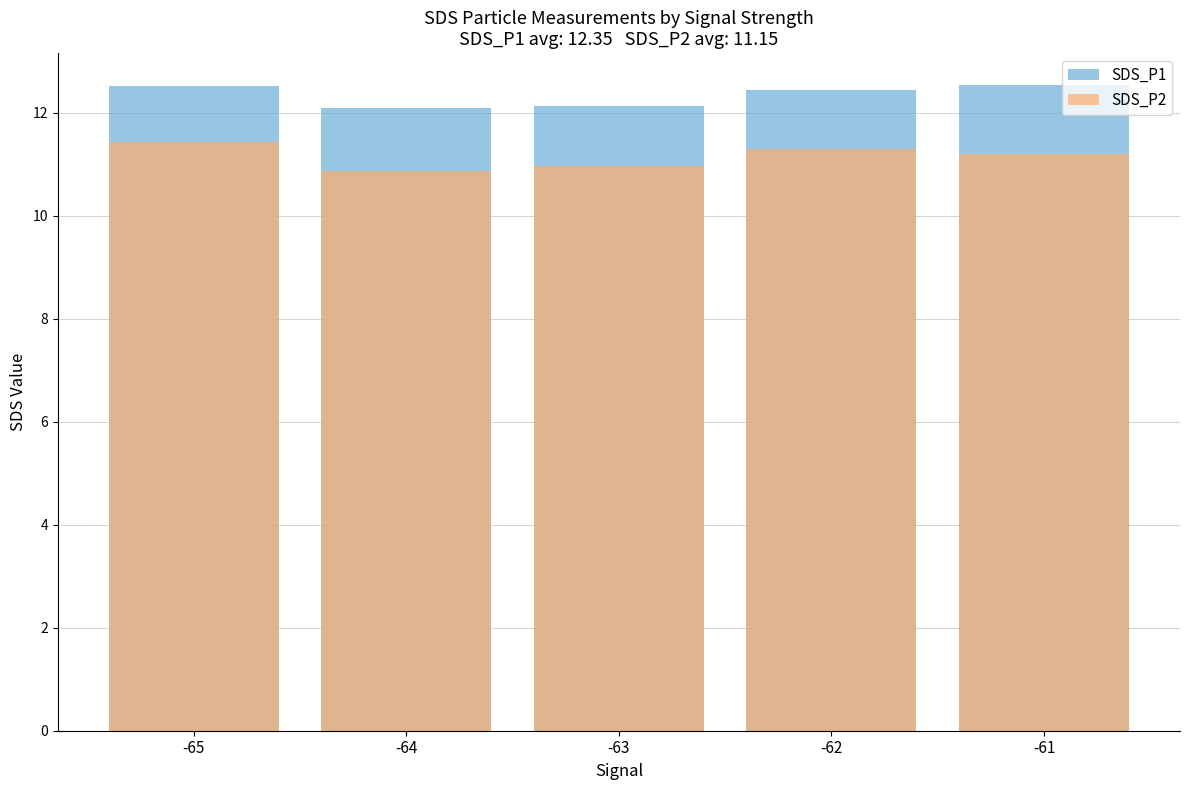

What is the minimum value for SDS_P2?

10.9